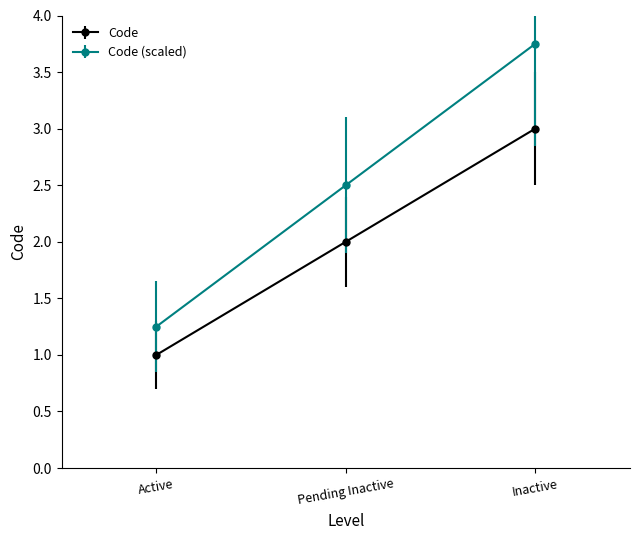

Count the number of categories in the chart.

3